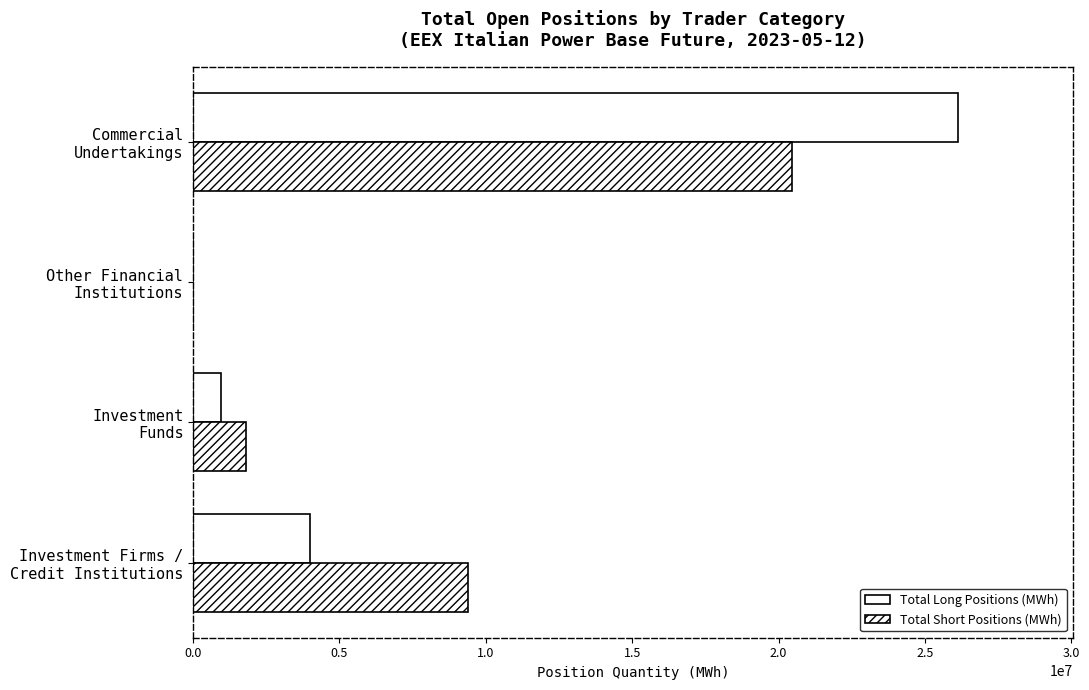

What is the value of the Total Short Positions (MWh) bar at the 4th from the left?

20463024